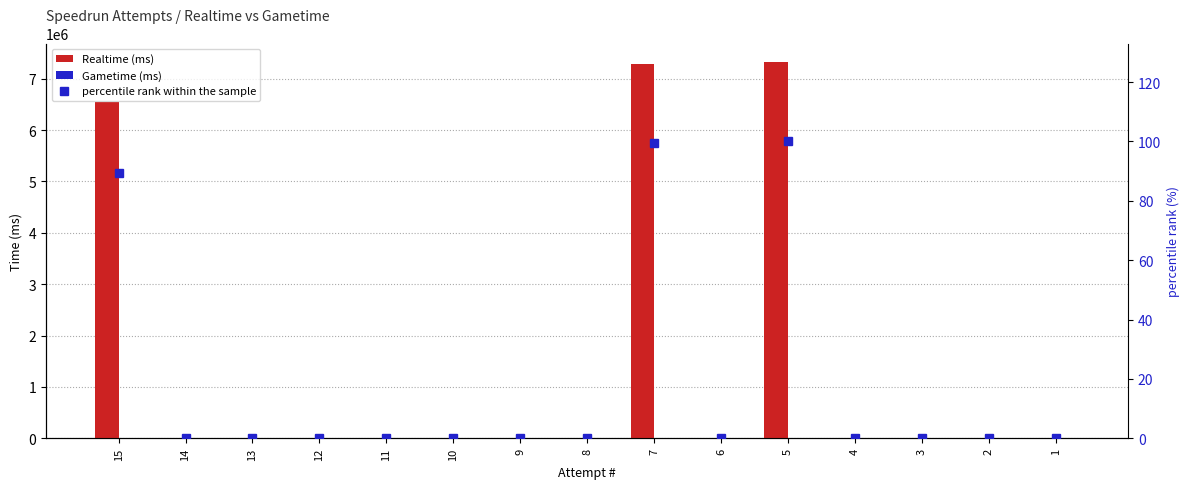

Is it true that percentile rank within the sample equals 32.7 at 2?

False